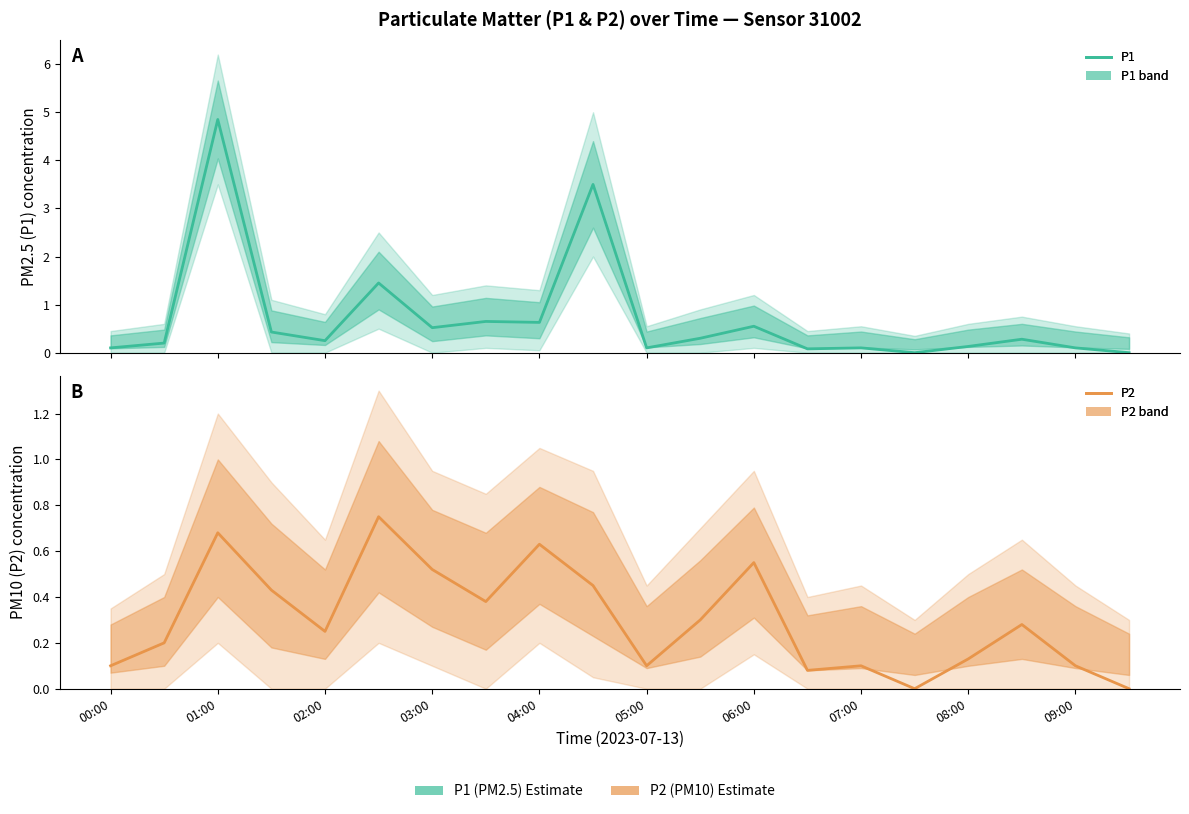

Reading left to right, extract all data points from this chart.

P1: 0.1	0.2	4.8	0.4	0.2	1.4	0.5	0.7	0.6	3.5	0.1	0.3	0.6	0.1	0.1	0.0	0.1	0.3	0.1	0.0
P2: 0.1	0.2	0.7	0.4	0.2	0.8	0.5	0.4	0.6	0.5	0.1	0.3	0.6	0.1	0.1	0.0	0.1	0.3	0.1	0.0